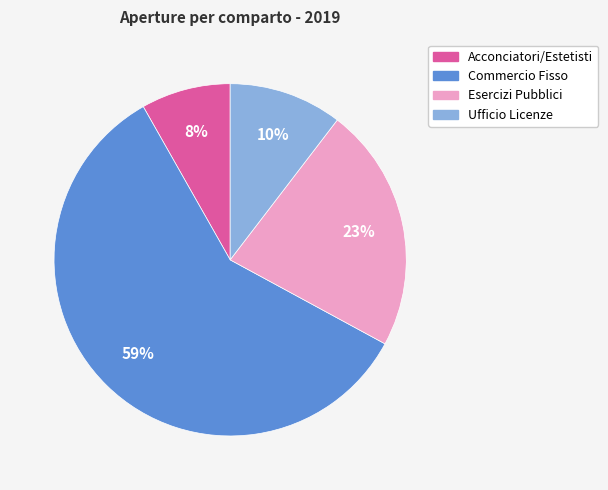

True or false: Ufficio Licenze accounts for 3% of the total.

False